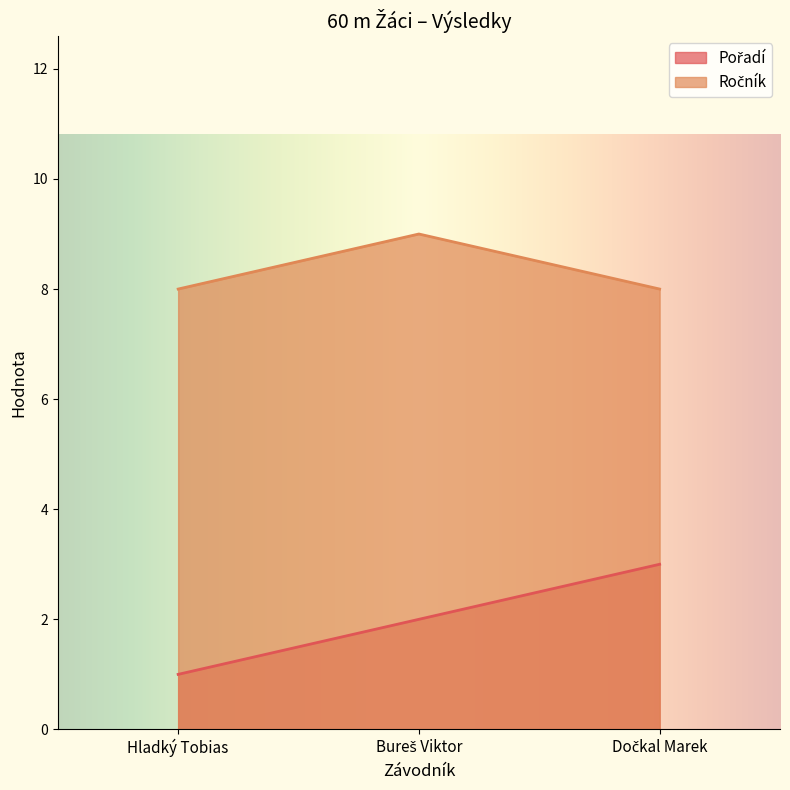

What is the label of the 2nd point from the left?

Bureš Viktor